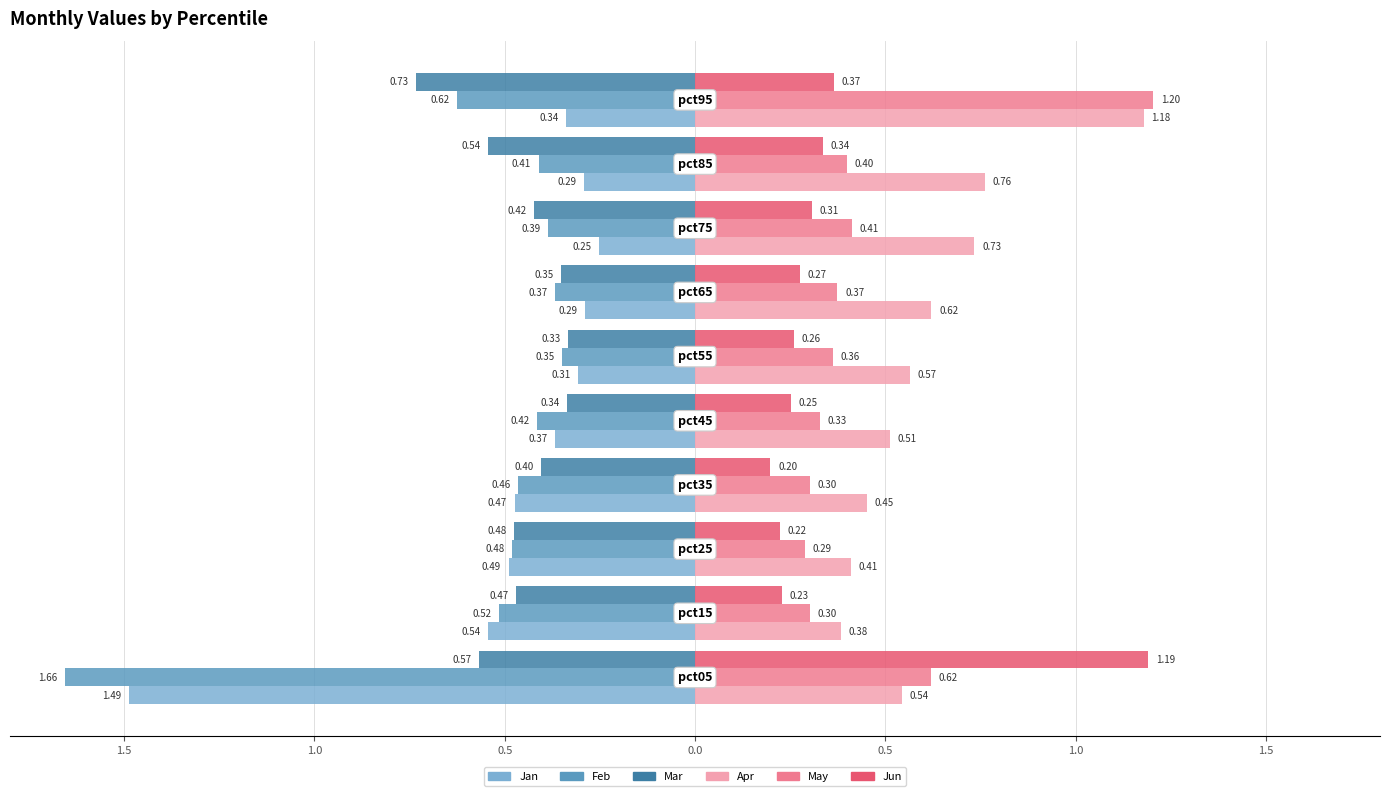

Which series has the largest total across all categories?

Apr